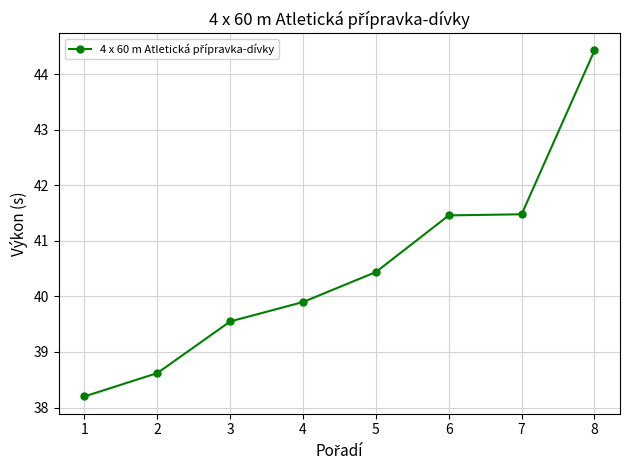

The chart shows a value of 16.1 at 4. True or false?

False